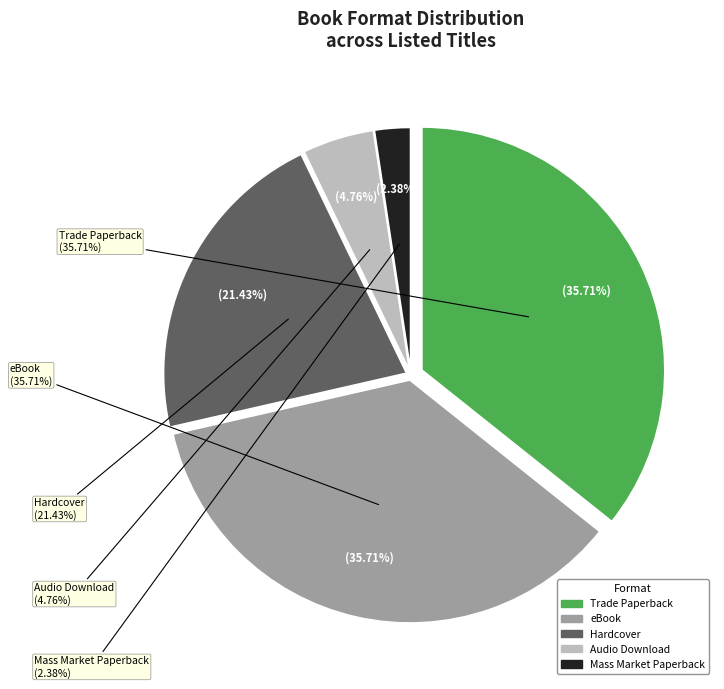

Combined, what portion of the pie is eBook and Trade Paperback?

71.4%